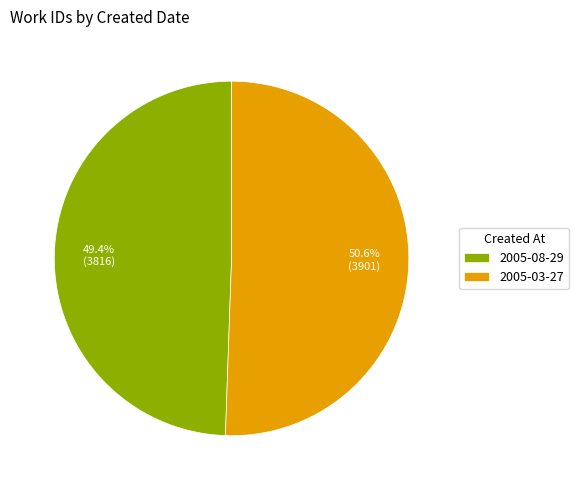

How many segments does this pie chart have?

2